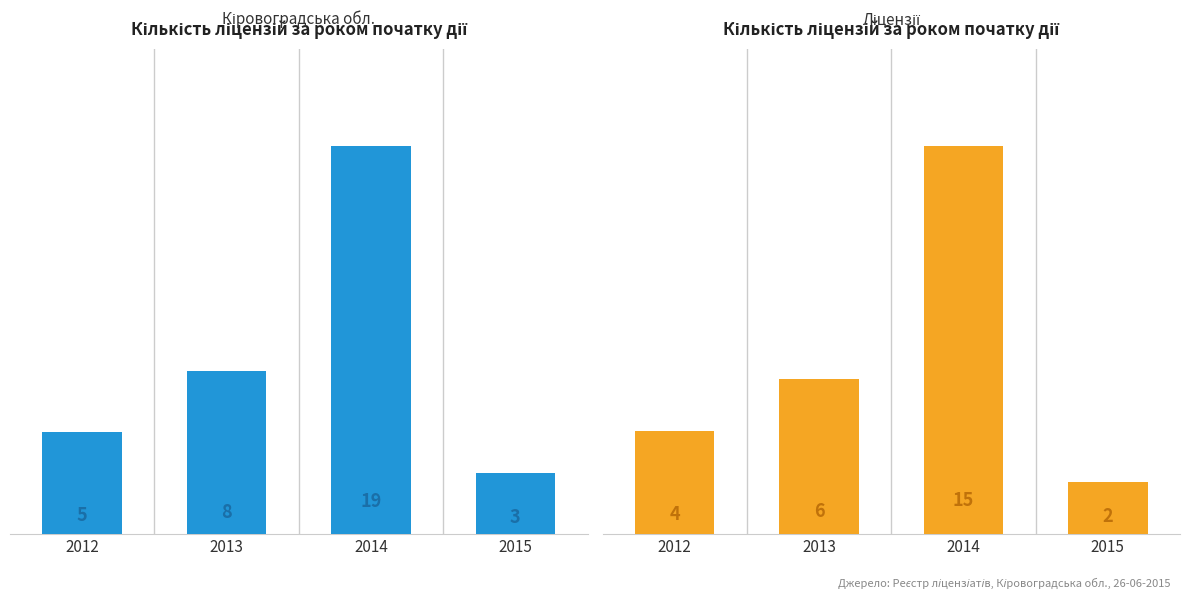

What is the difference between the second highest and second lowest values in the Ліцензії (перша група) series?

3